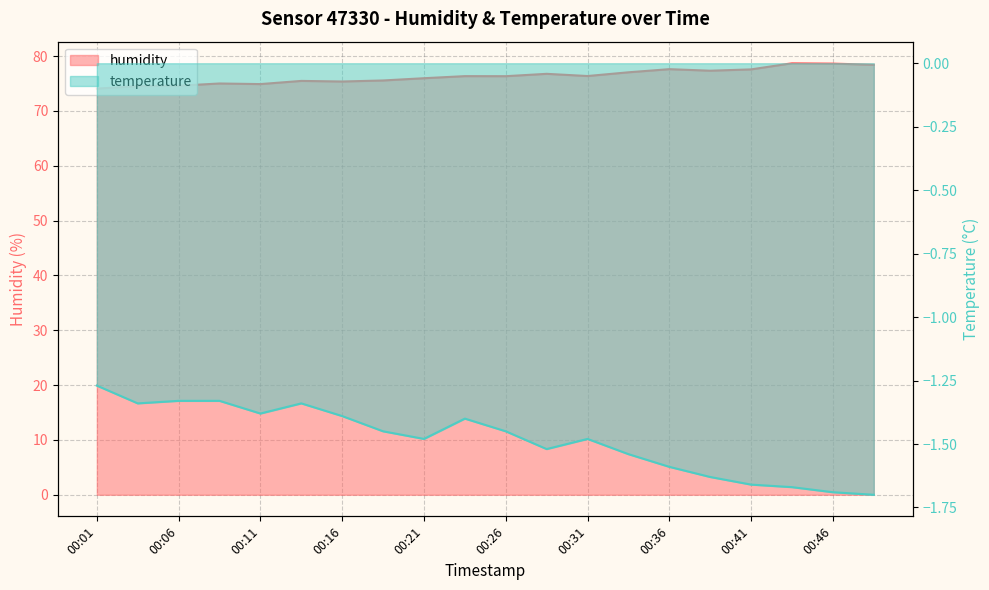

What is the difference between the humidity values at 00:21 and 00:36?

1.7